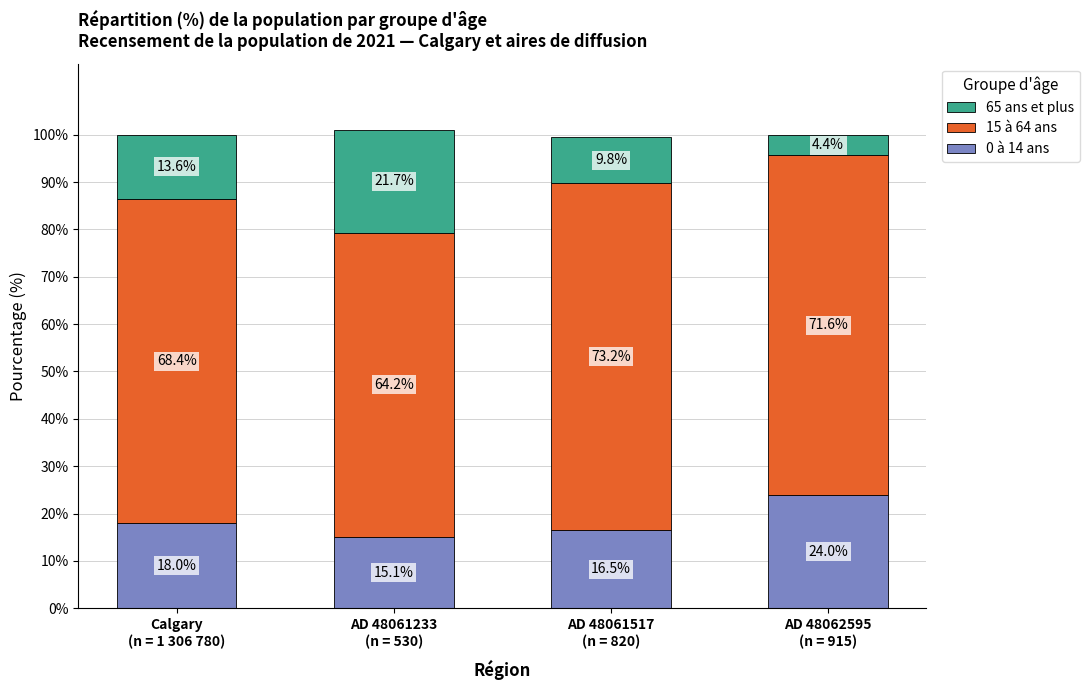

What is the difference between the maximum and minimum values in the 0 à 14 ans series?

8.9